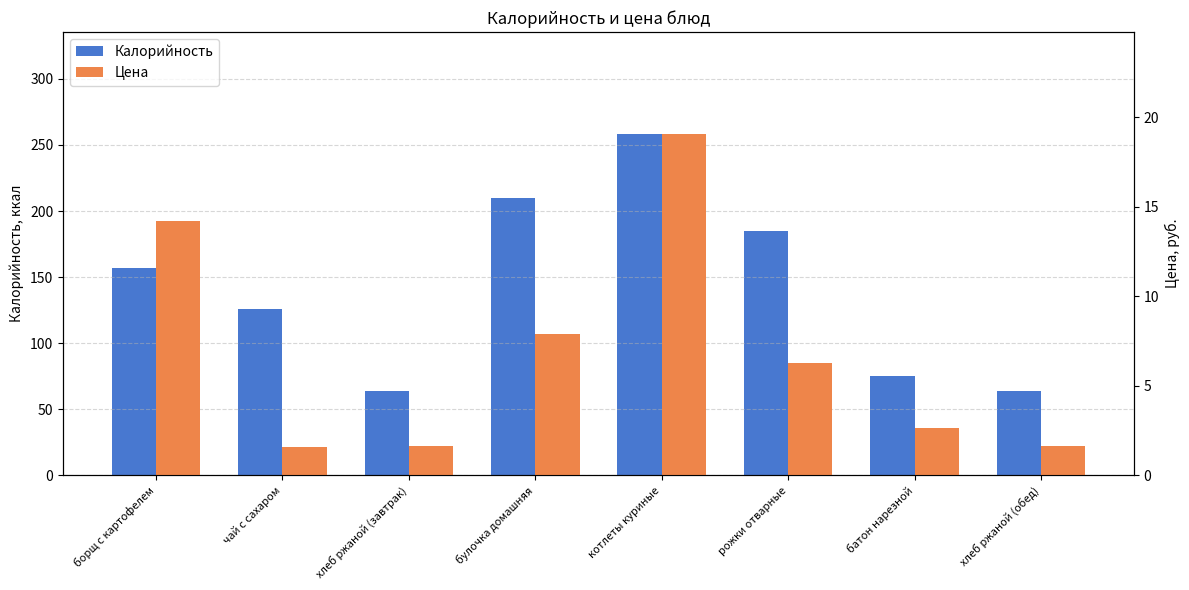

What is the total value across all series at булочка домашняя?

217.5